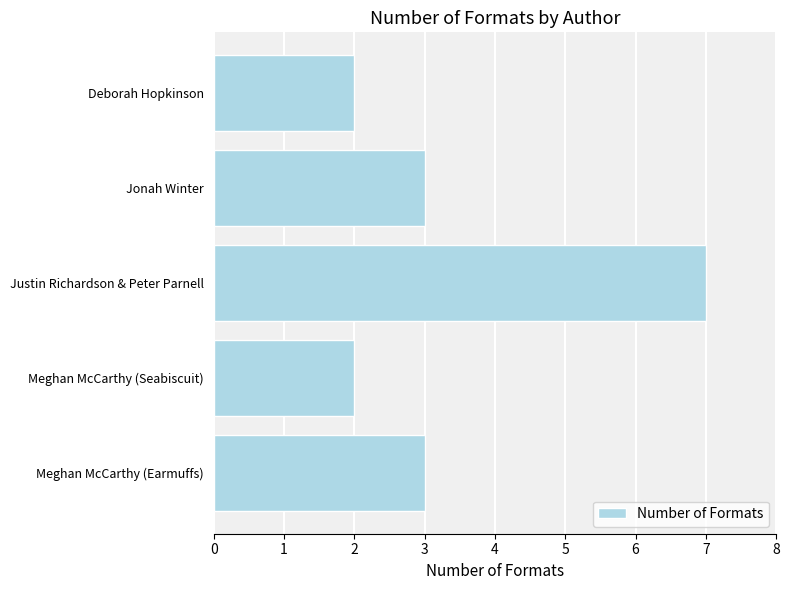

What is the greatest value displayed?

7